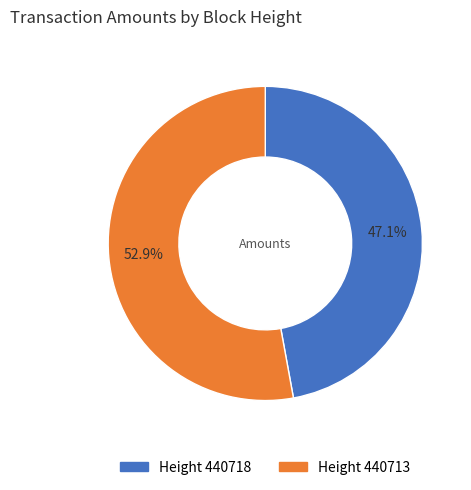

Is there any slice that represents more than half of the pie?

Yes